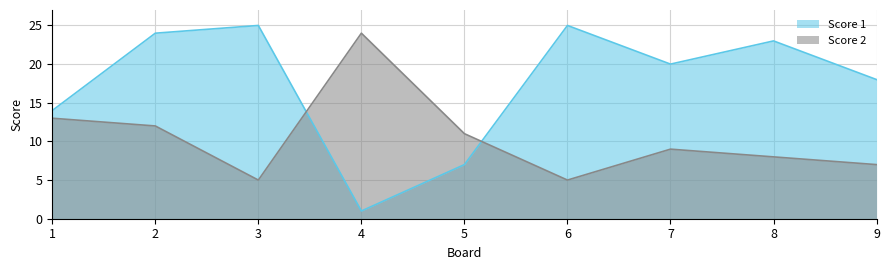

Is the value of Score 2 at 3 greater than the value of Score 1 at 6?

No